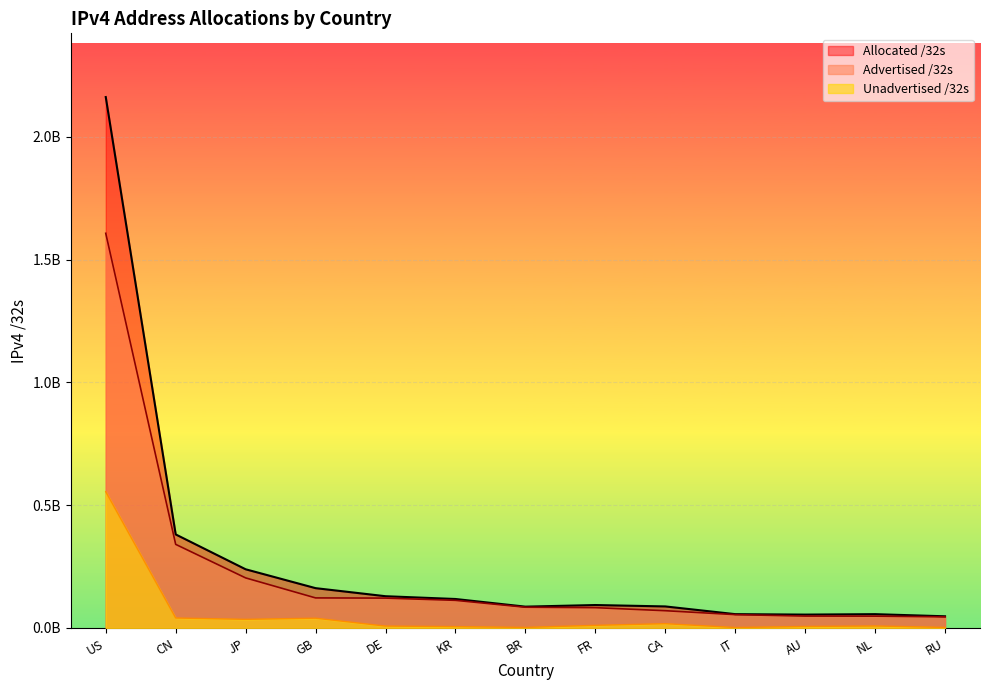

Where does the Advertised /32s series first go above 84464384?

US